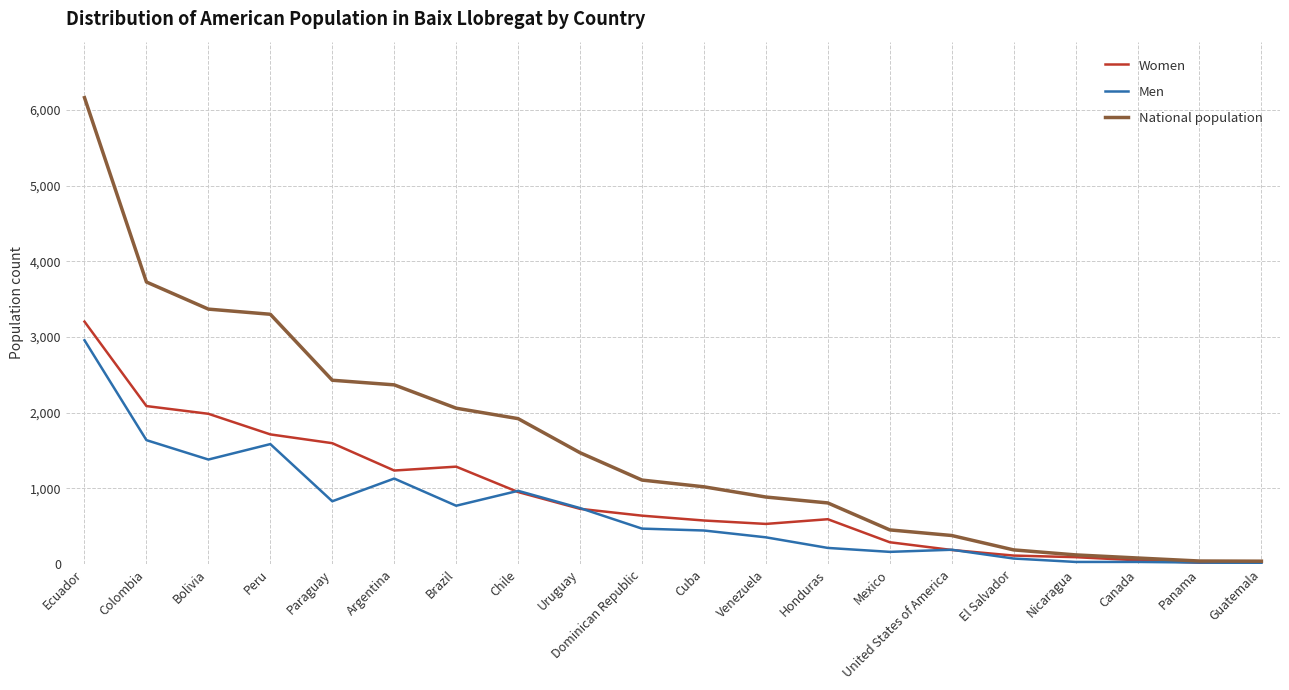

What is the maximum value shown in the chart?

6160